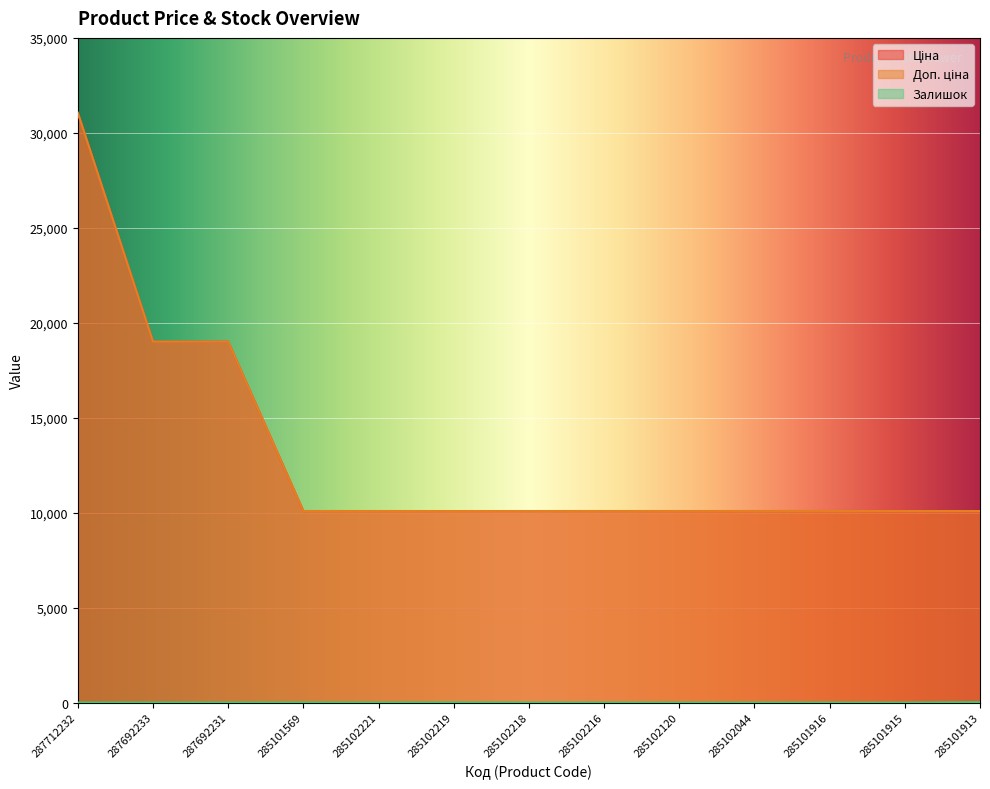

How many interior local valleys does the Залишок series have?

1